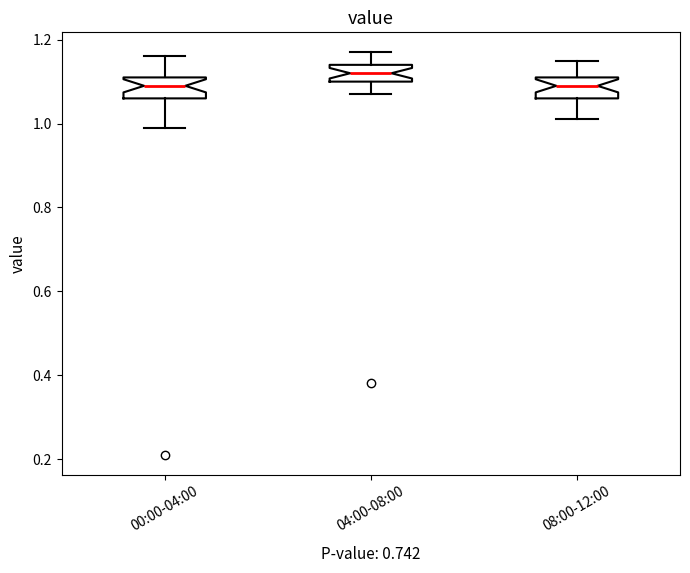

Which box's median line is the highest?

04:00-08:00